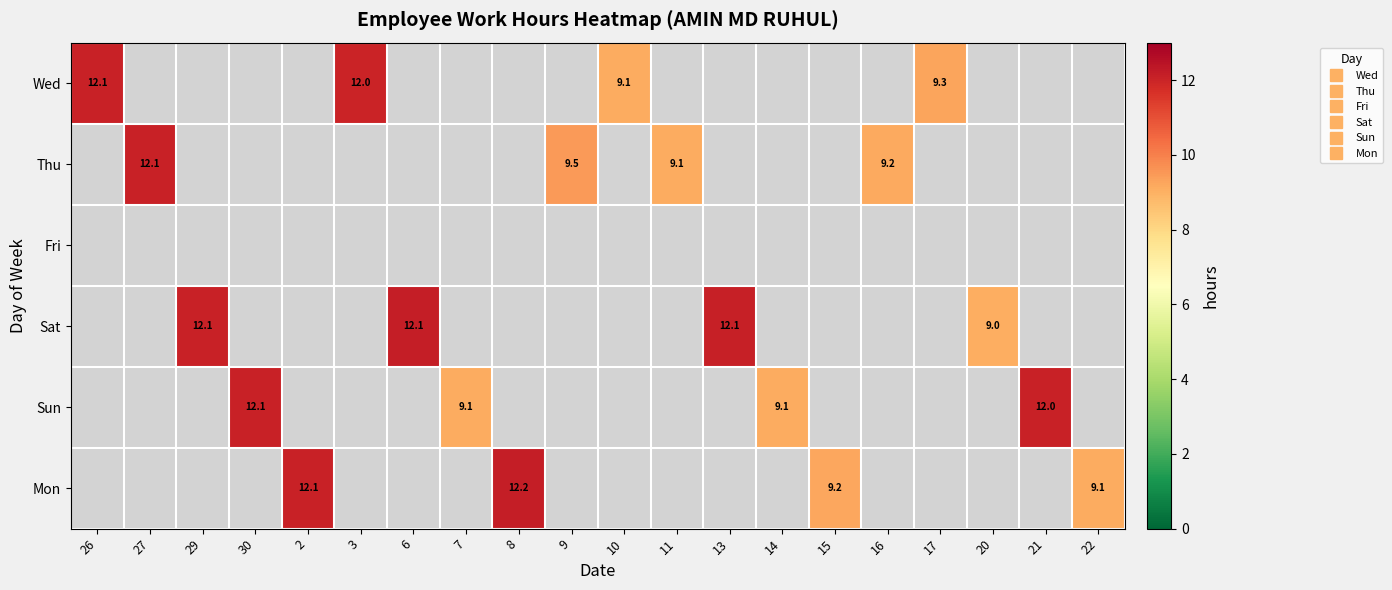

Which series has the largest total across all categories?

Sat